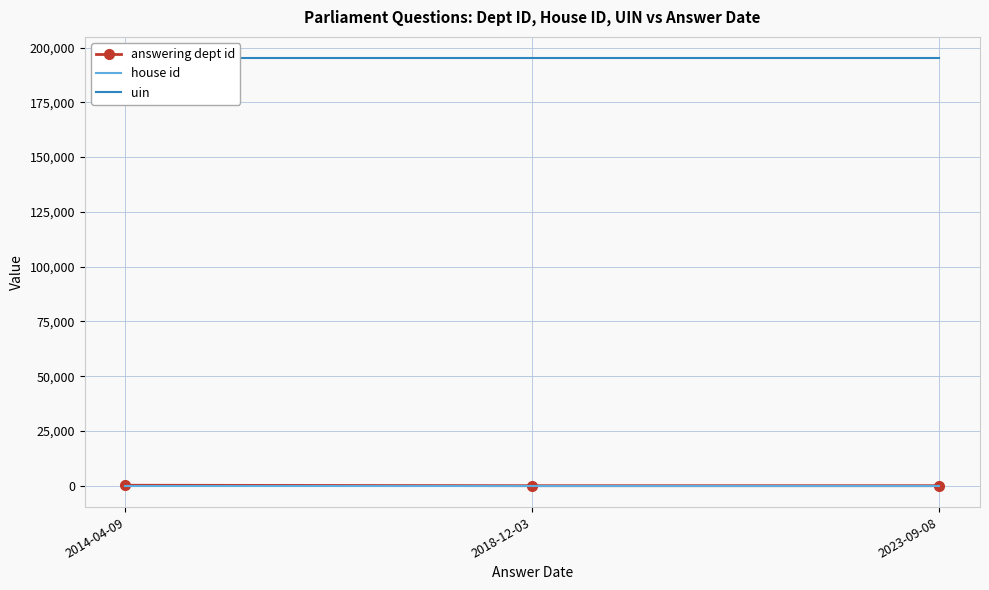

Which series has the largest range (max minus min)?

answering dept id